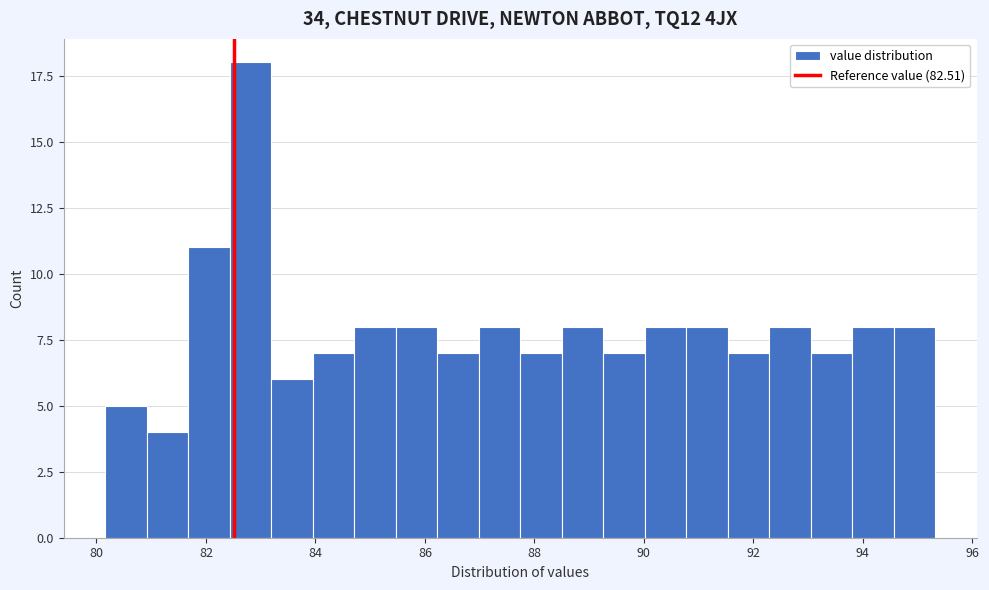

Around what value on the x-axis is the tallest bar? Give the approximate position of its centre, as read against the axis.

82.8